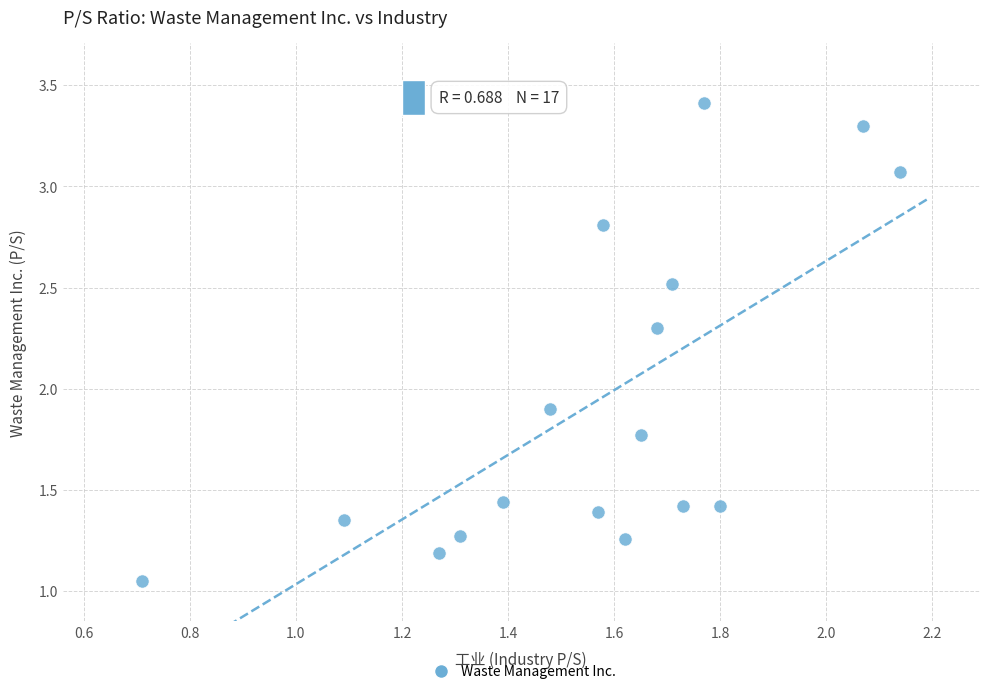

What is the range of Y values (max minus min)?

2.4